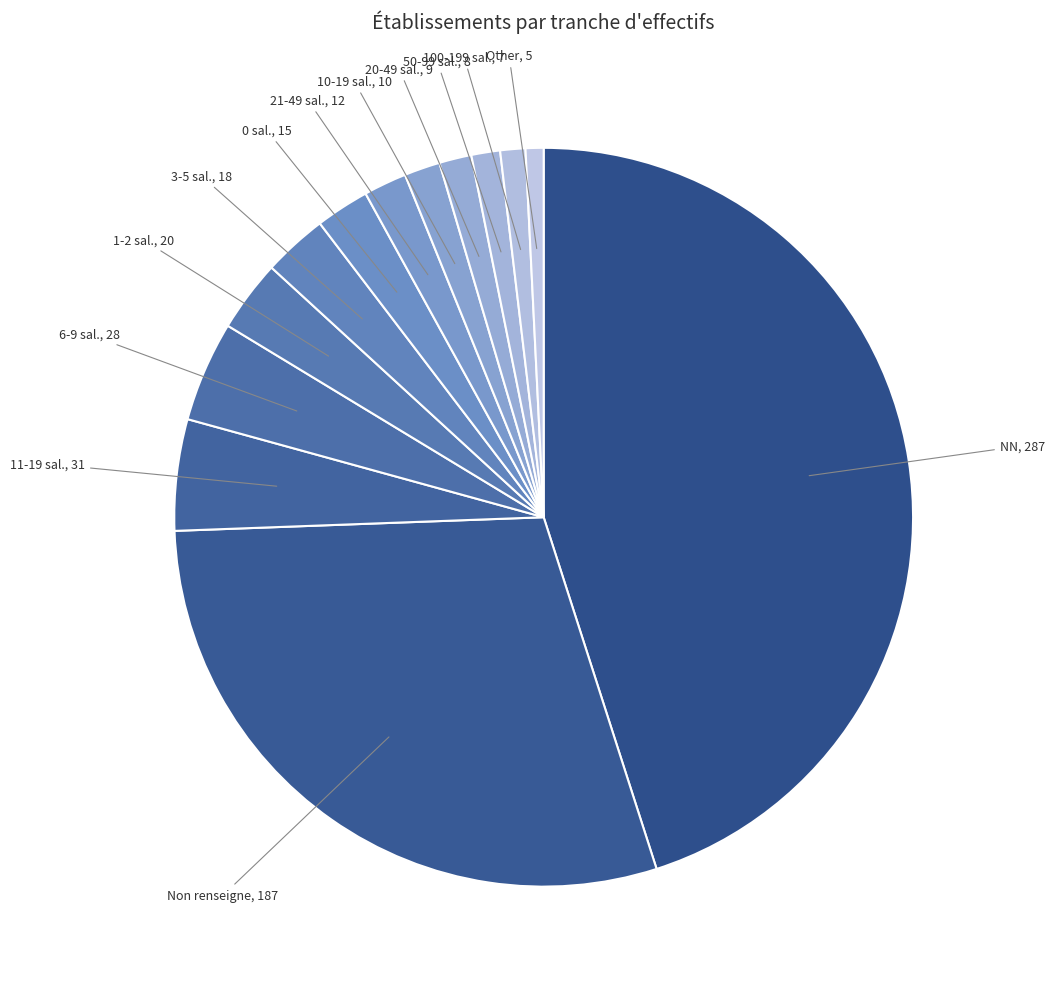

Which category has the biggest portion of the pie?

NN